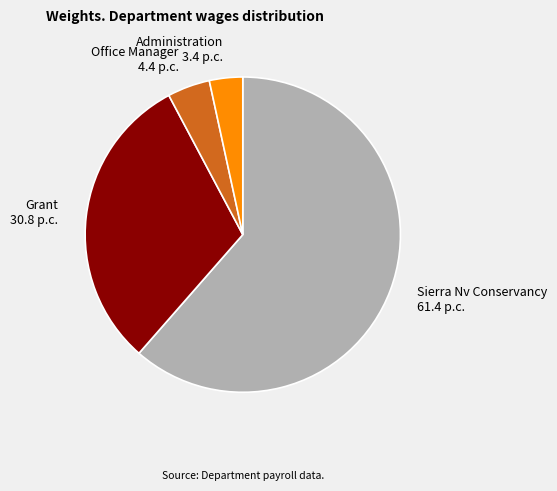

Does Sierra Nv Conservancy represent more than half of the total?

Yes